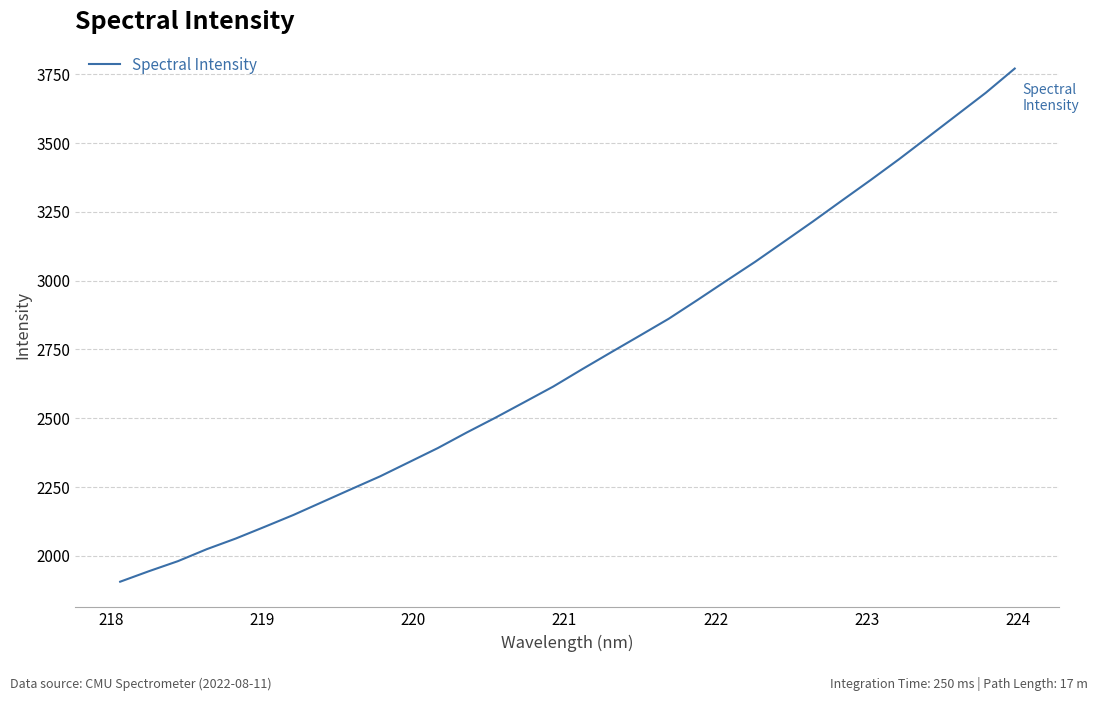

True or false: the data has more than 0 interior local peaks.

False